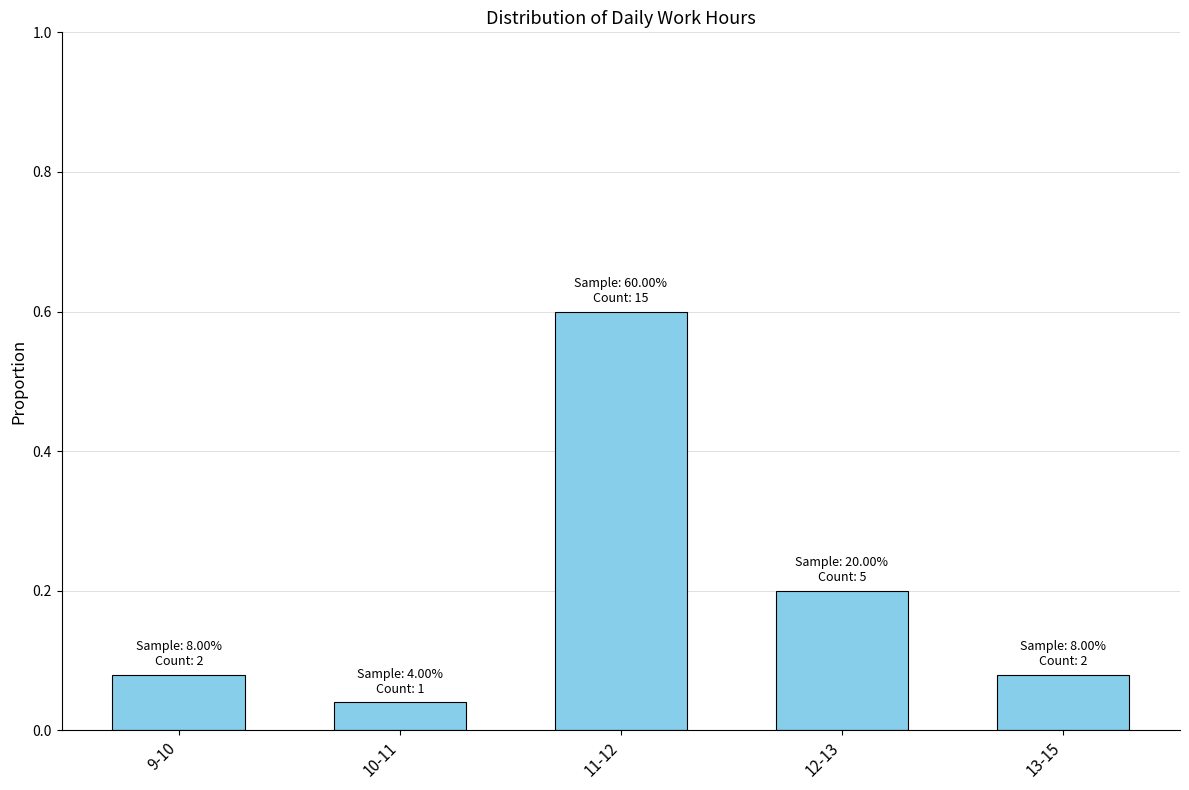

True or false: the data shows 0.0 at 9-10.

False